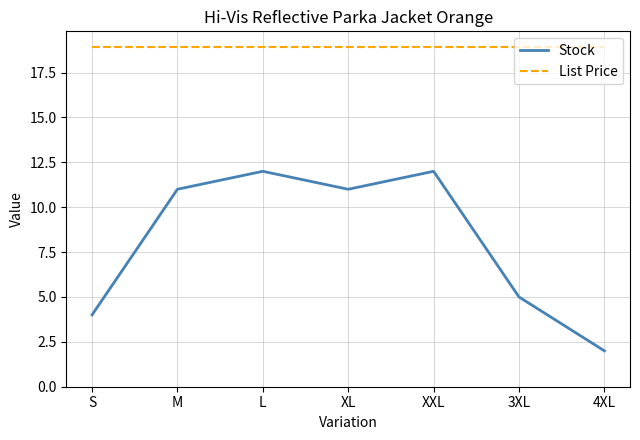

What are all the series names shown in the legend?

Stock, List Price